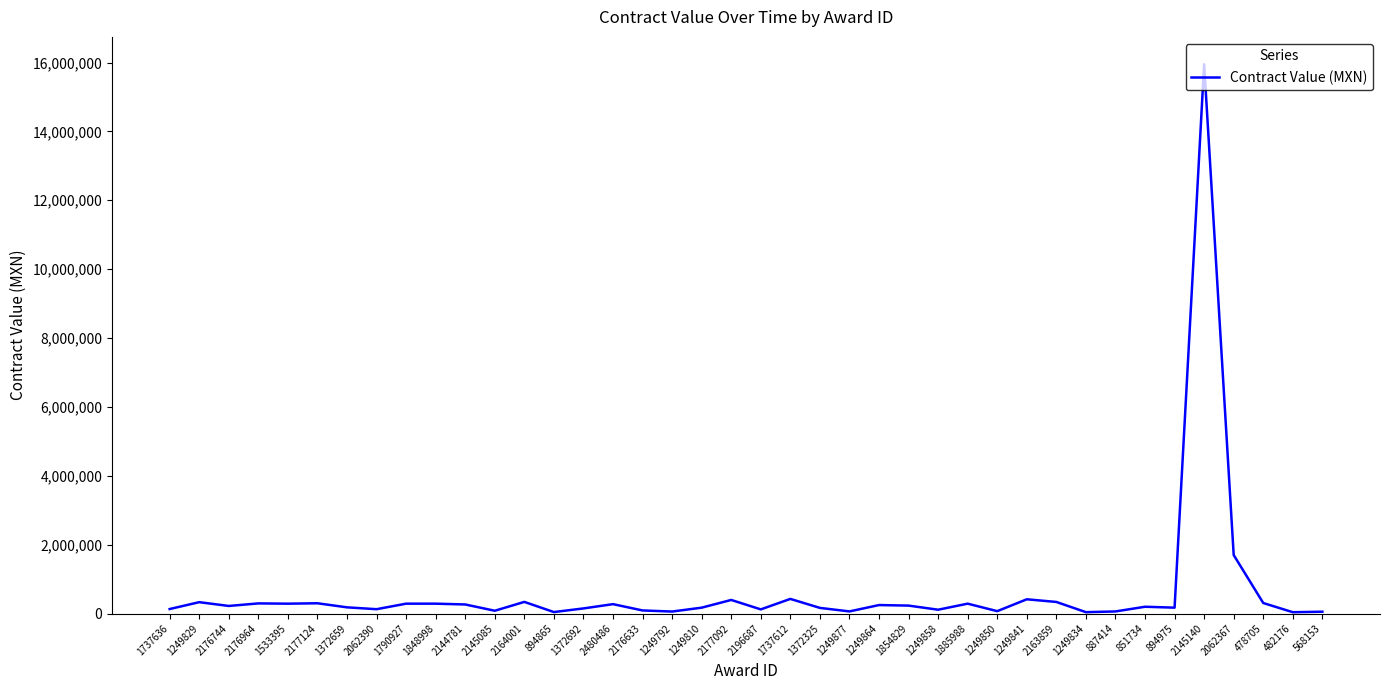

True or false: the data shows 129920.0 at 1737636.

True